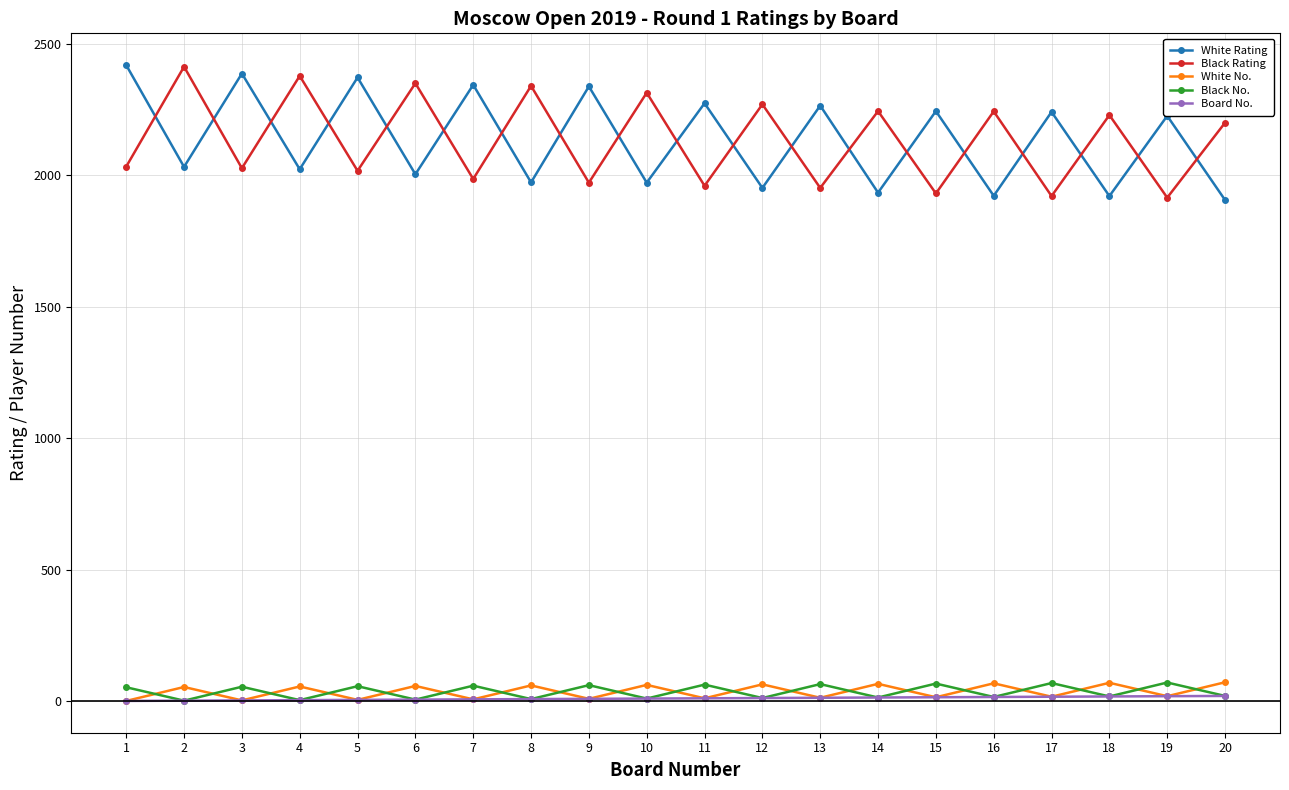

True or false: Board No. and White Rating cross at least once.

False